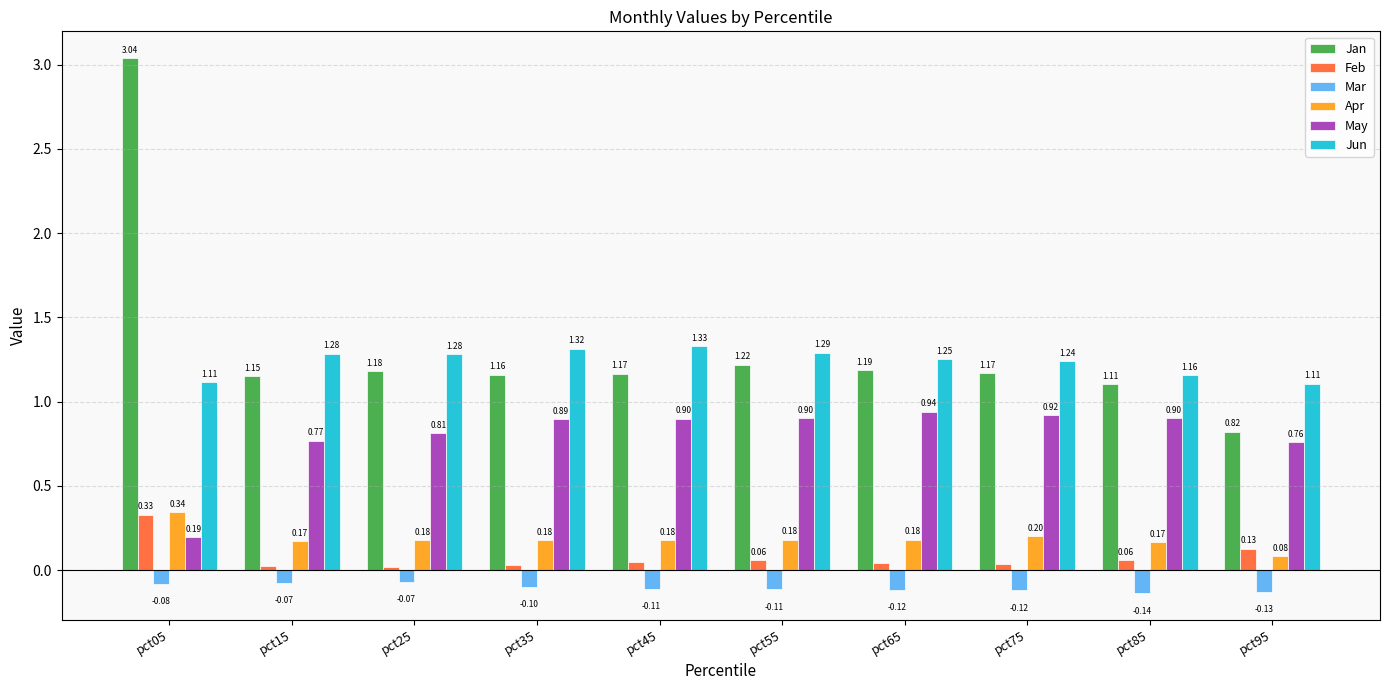

What is the total value across all series at pct15?

3.3